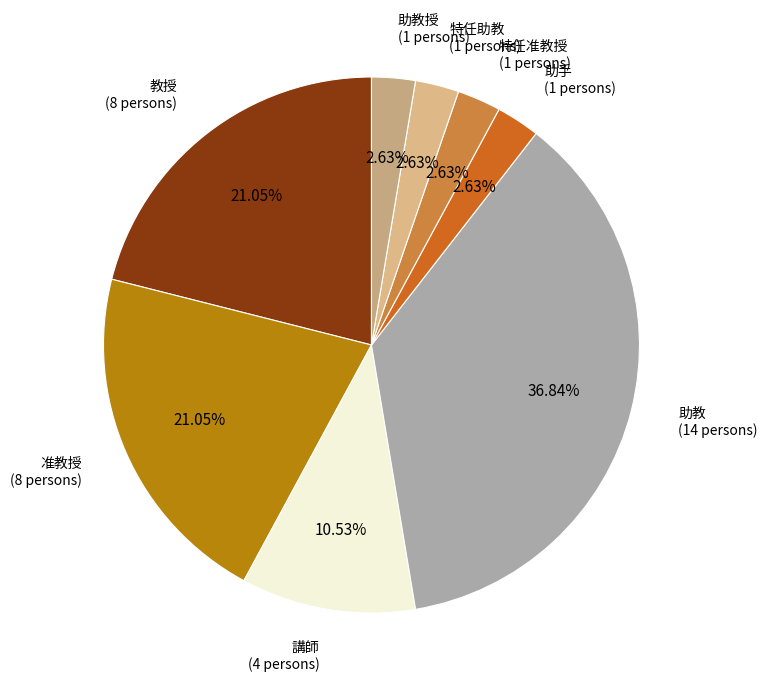

Count the number of slices in the pie.

8